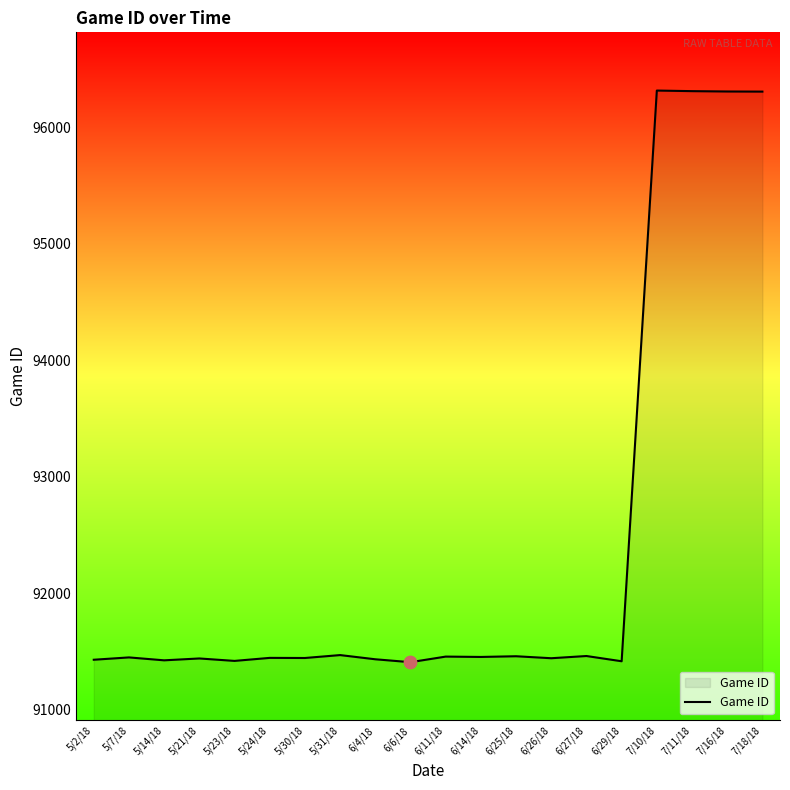

What is the change in value from 5/7/18 to 7/11/18?

+4863